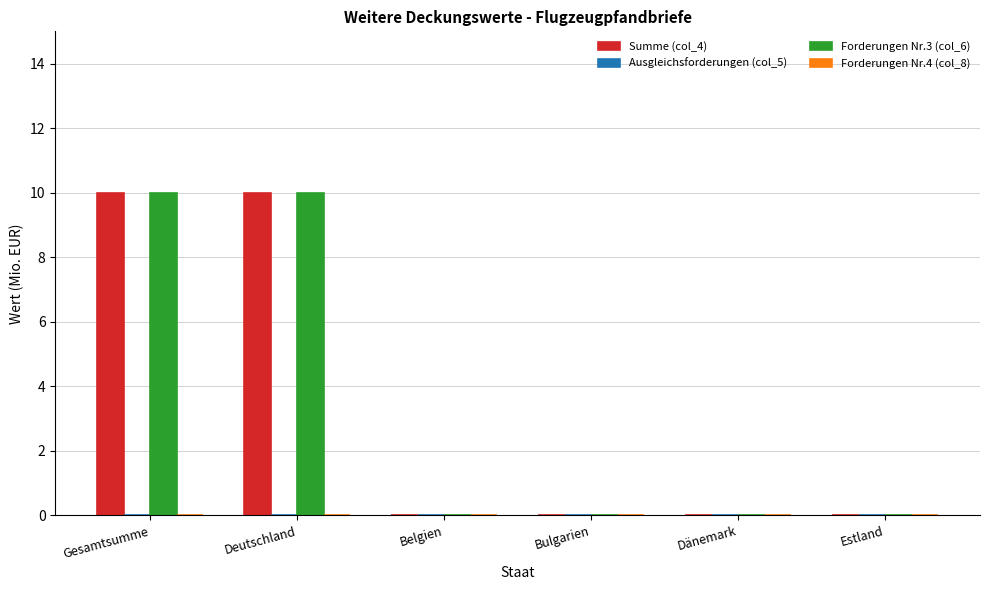

What is the sum of all Summe (col_4) values?

20